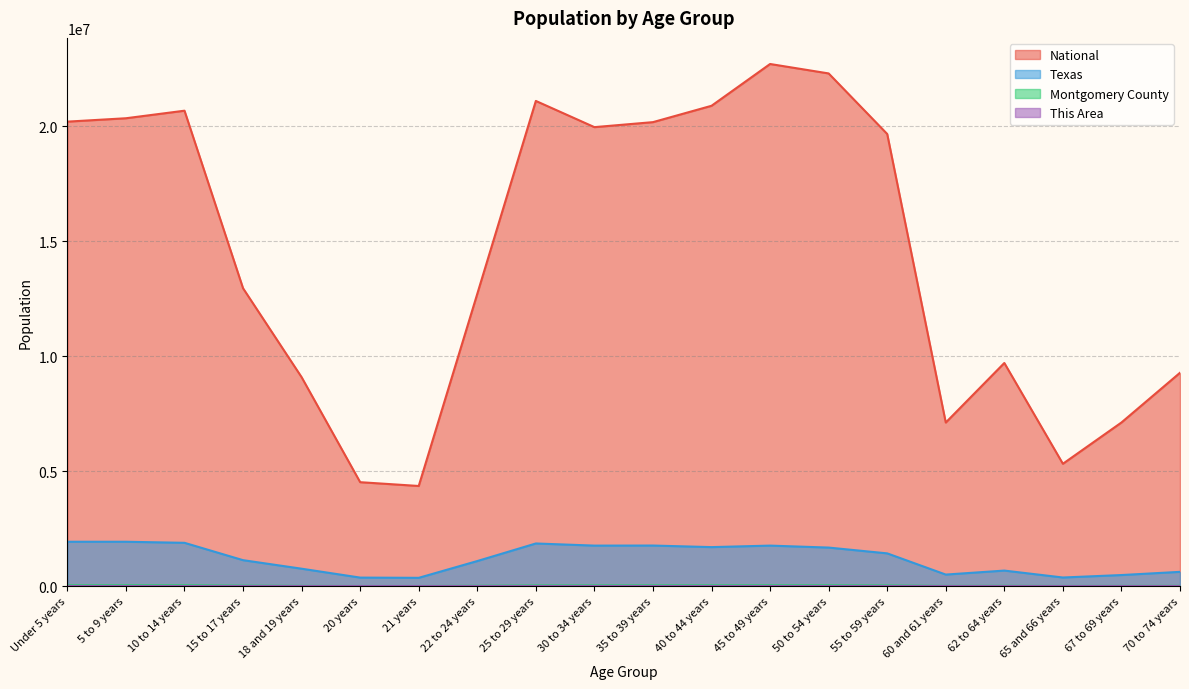

The Texas series shows 1065543 at 50 to 54 years. True or false?

False